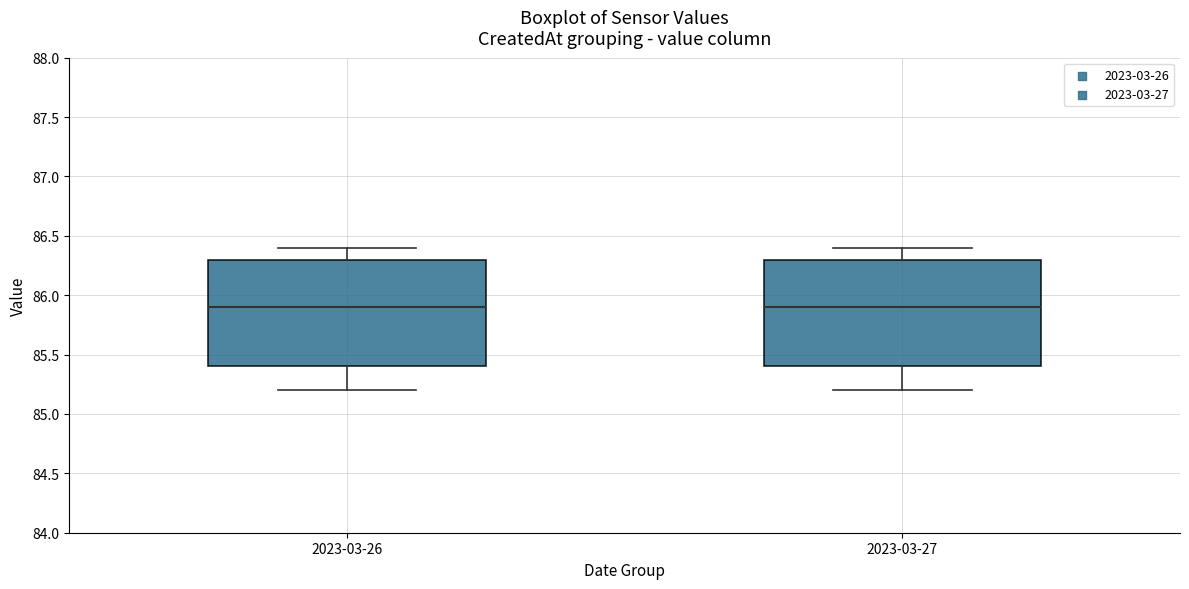

Reading left to right, read every box against the y-axis: the position of its median line, the range the box covers, and the ends of its whiskers. The values are not printed on the chart, so give them approximately, as read against the axis.

2023-03-26: median 85.9, box 85.4 to 86.3, whiskers 85.2 to 86.4
2023-03-27: median 85.9, box 85.4 to 86.3, whiskers 85.2 to 86.4